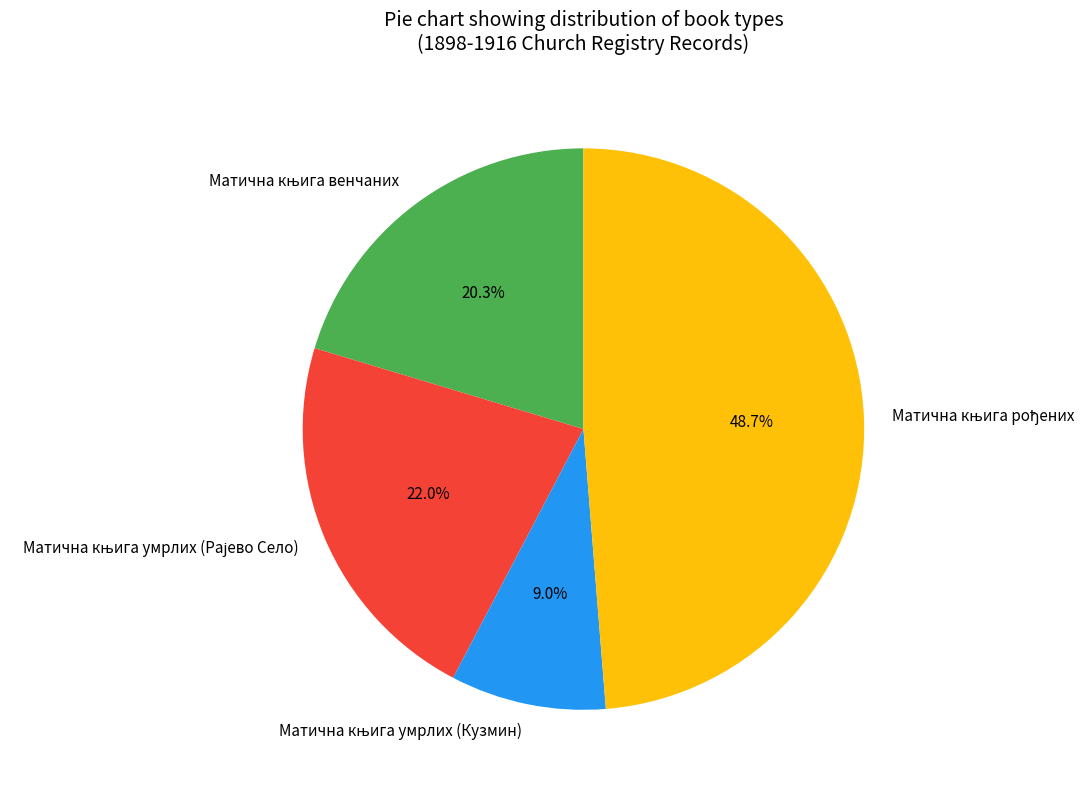

Does any single category account for the majority?

No